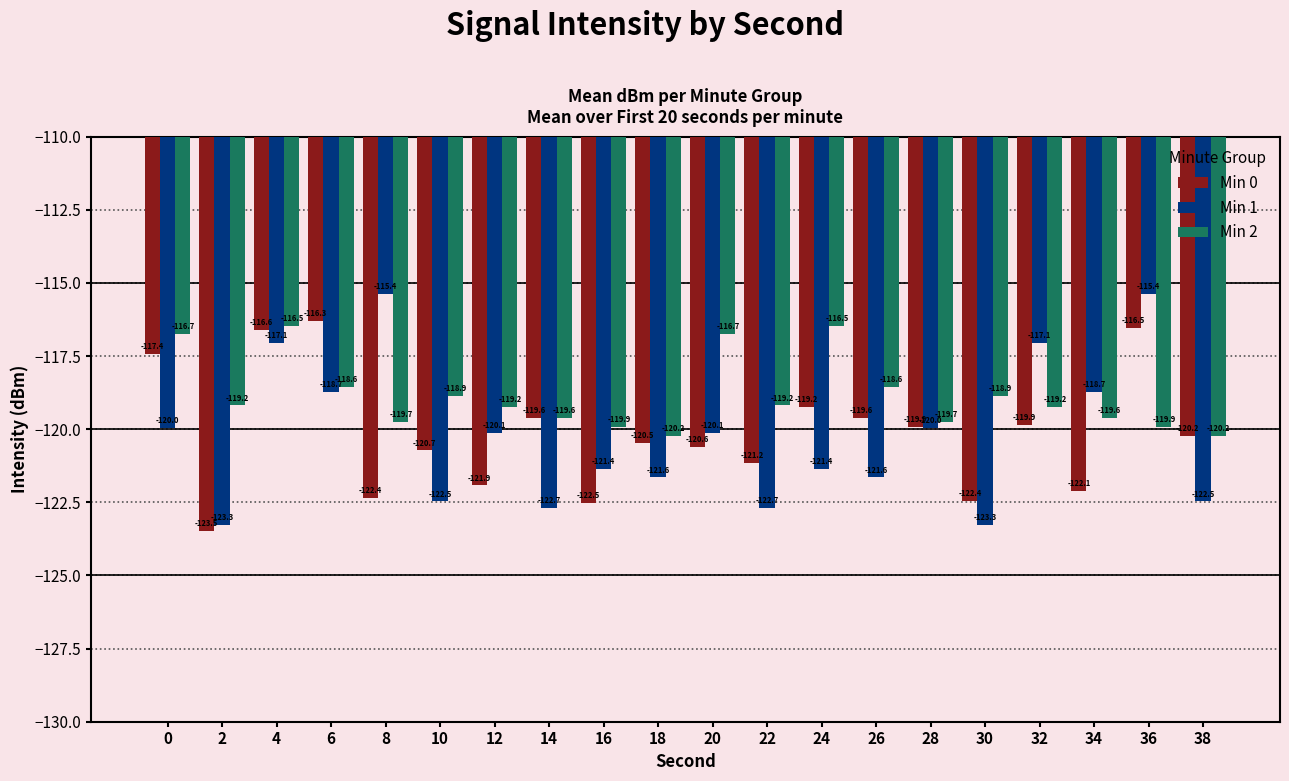

What is the total value across all series at 26?

-359.8